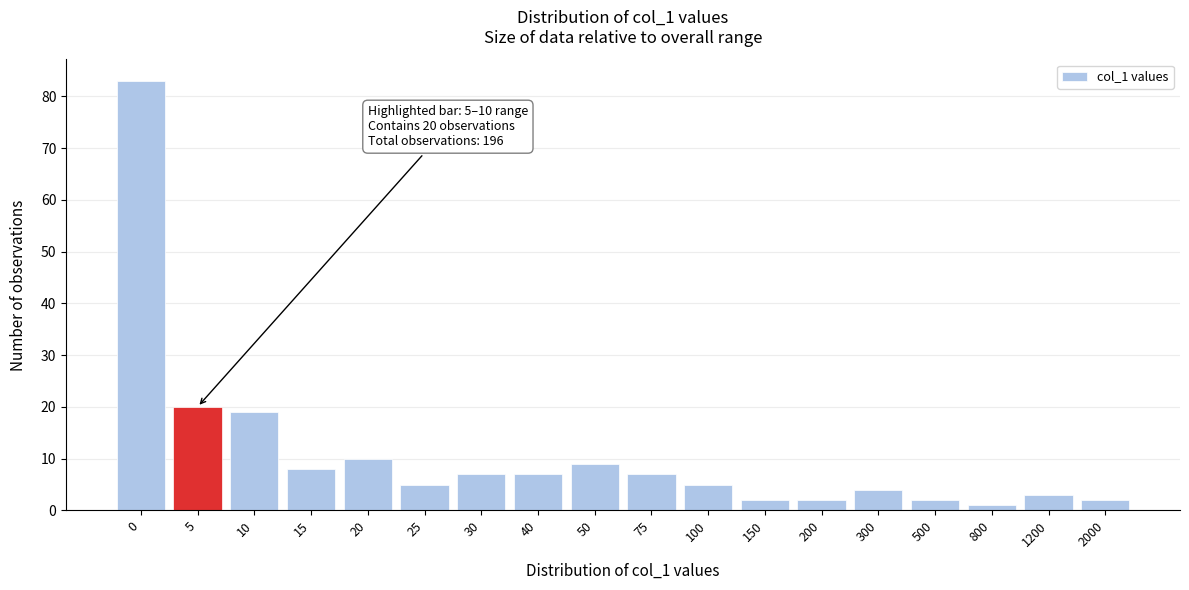

Reading right to left, transcribe all the data shown in this chart.

2000=2	1200=3	800=1	500=2	300=4	200=2	150=2	100=5	75=7	50=9	40=7	30=7	25=5	20=10	15=8	10=19	5=20	0=83